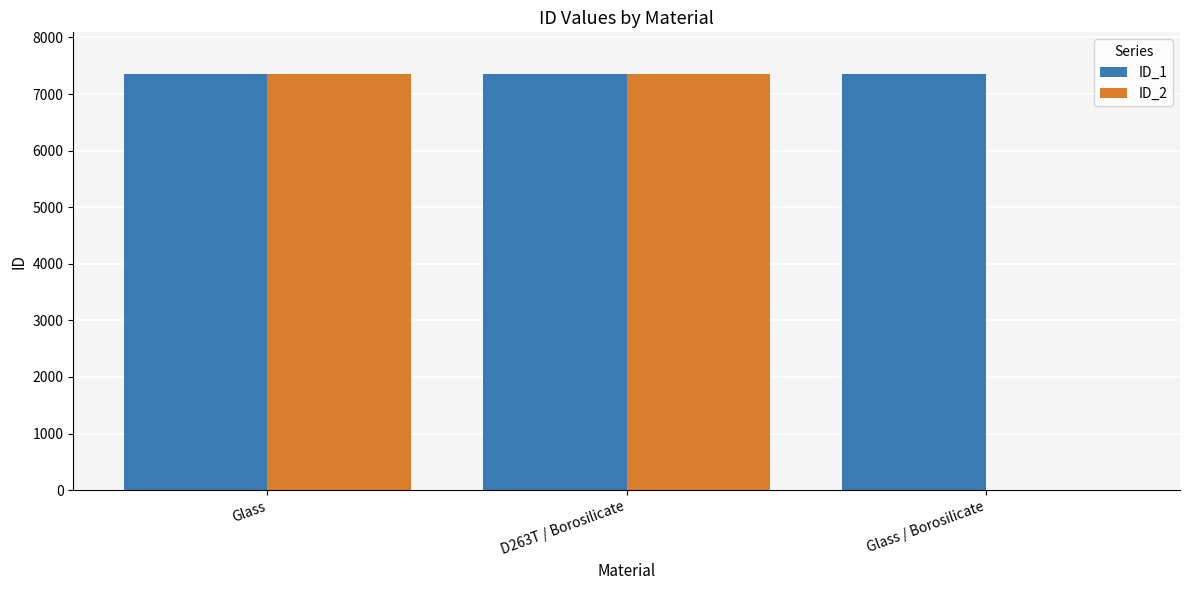

Which series has the largest total across all categories?

ID_1